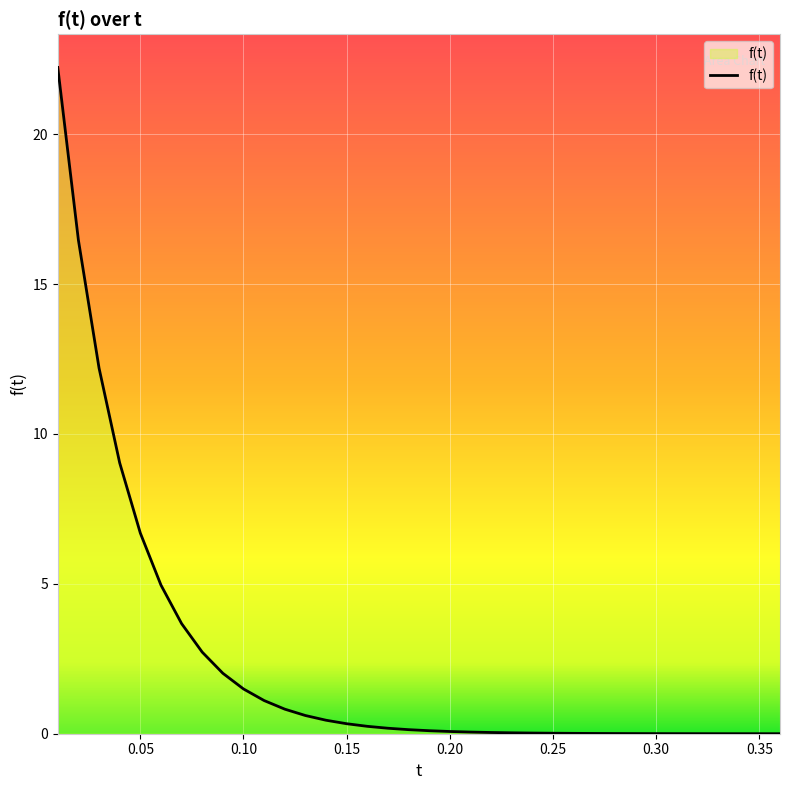

At which category does the chart reach its minimum across all series?

0.36